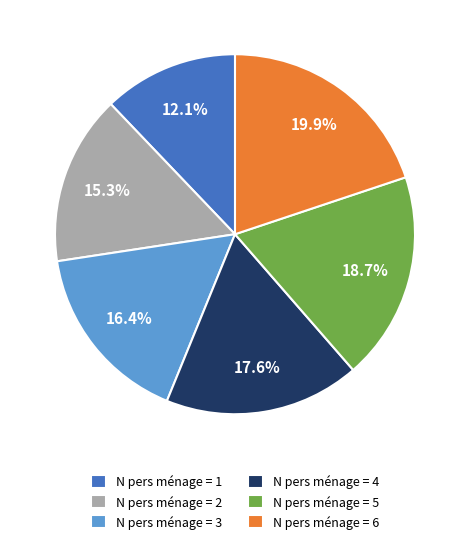

What percentage is NOT represented by N pers ménage = 5?

81.3%